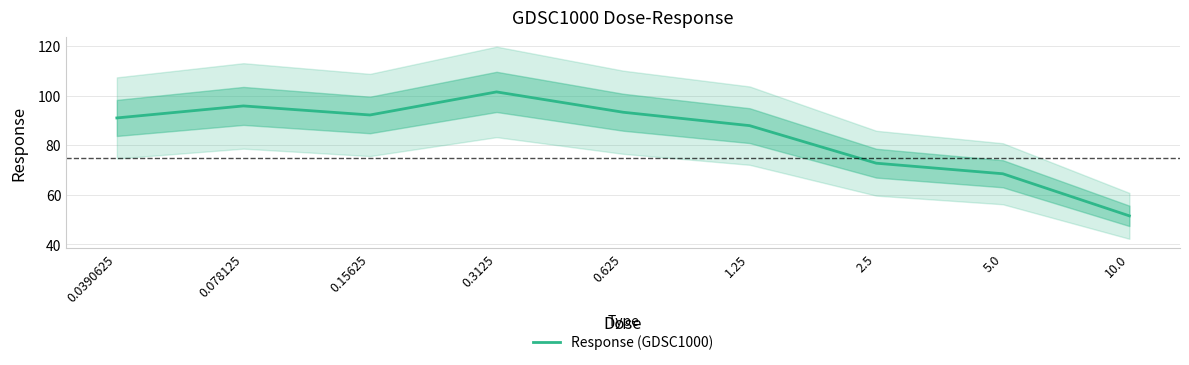

What position from the left is 0.625?

5